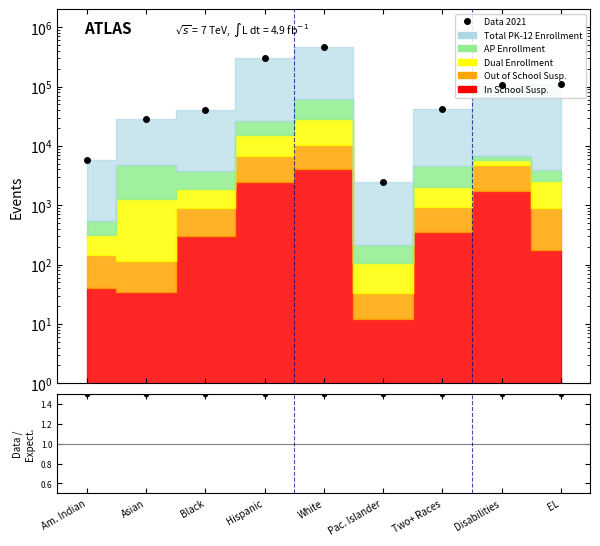

True or false: Data 2021 has a value of 28367.0 at Asian.

True